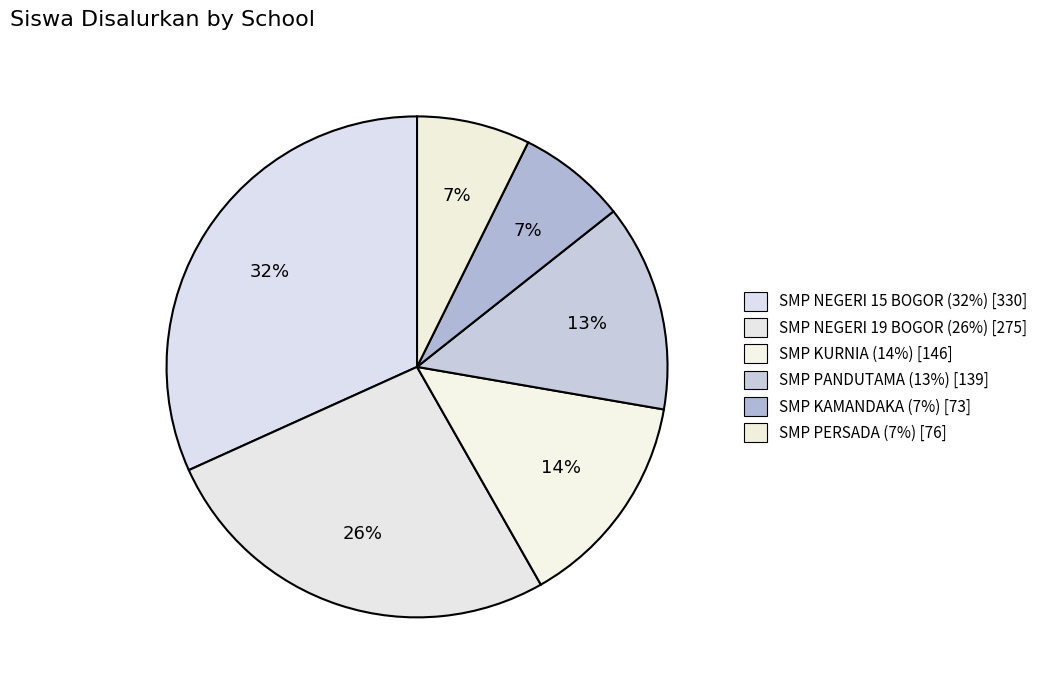

To the nearest percent, what portion does SMP KAMANDAKA represent?

7%